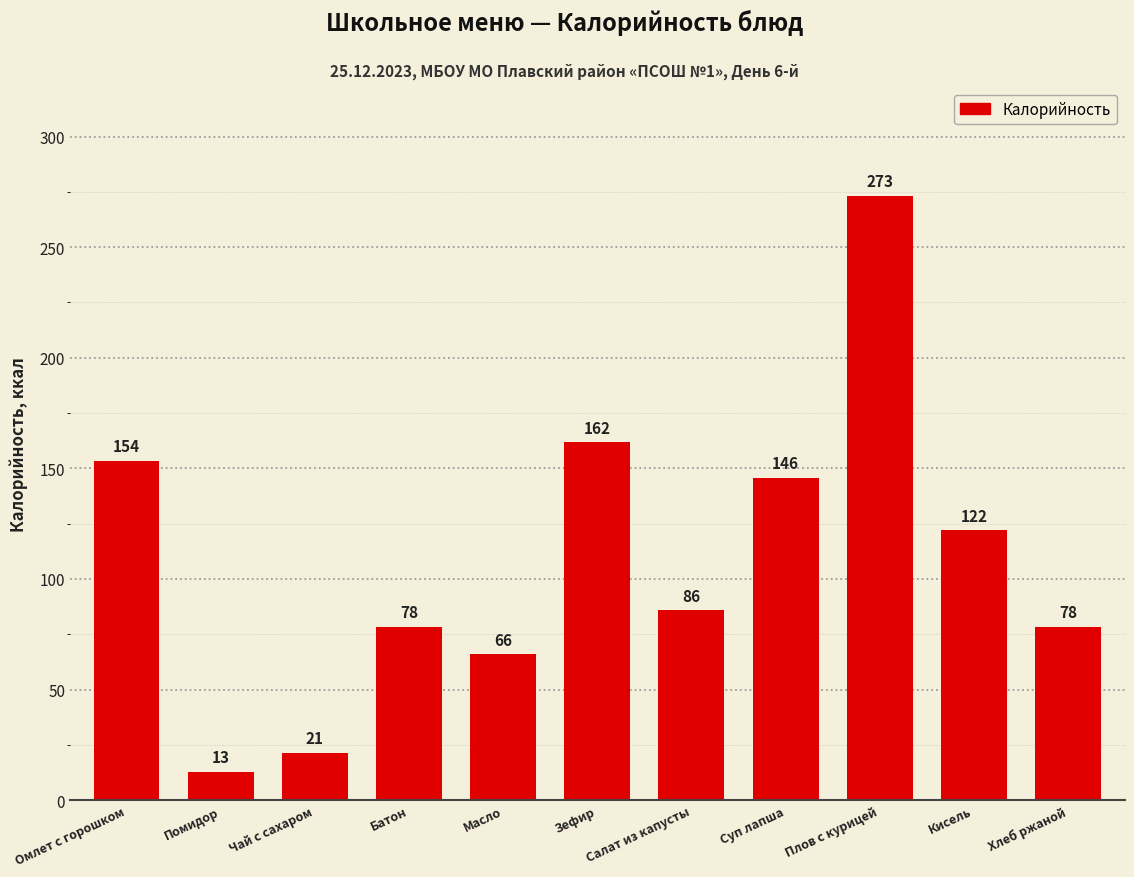

The chart shows a value of 122.0 at Кисель. True or false?

True